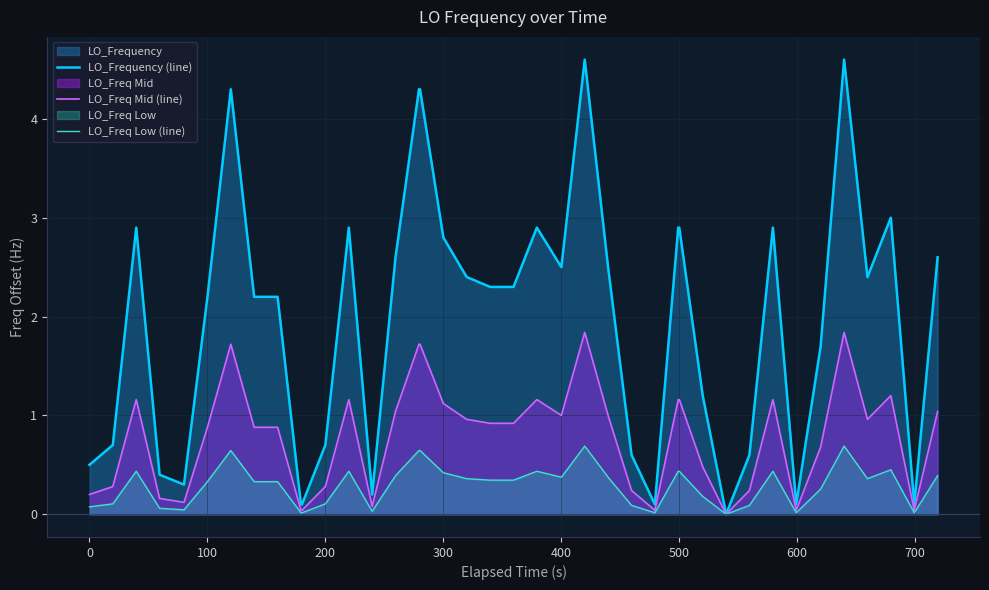

What is the highest value of the LO_Frequency (line) series?

4.6